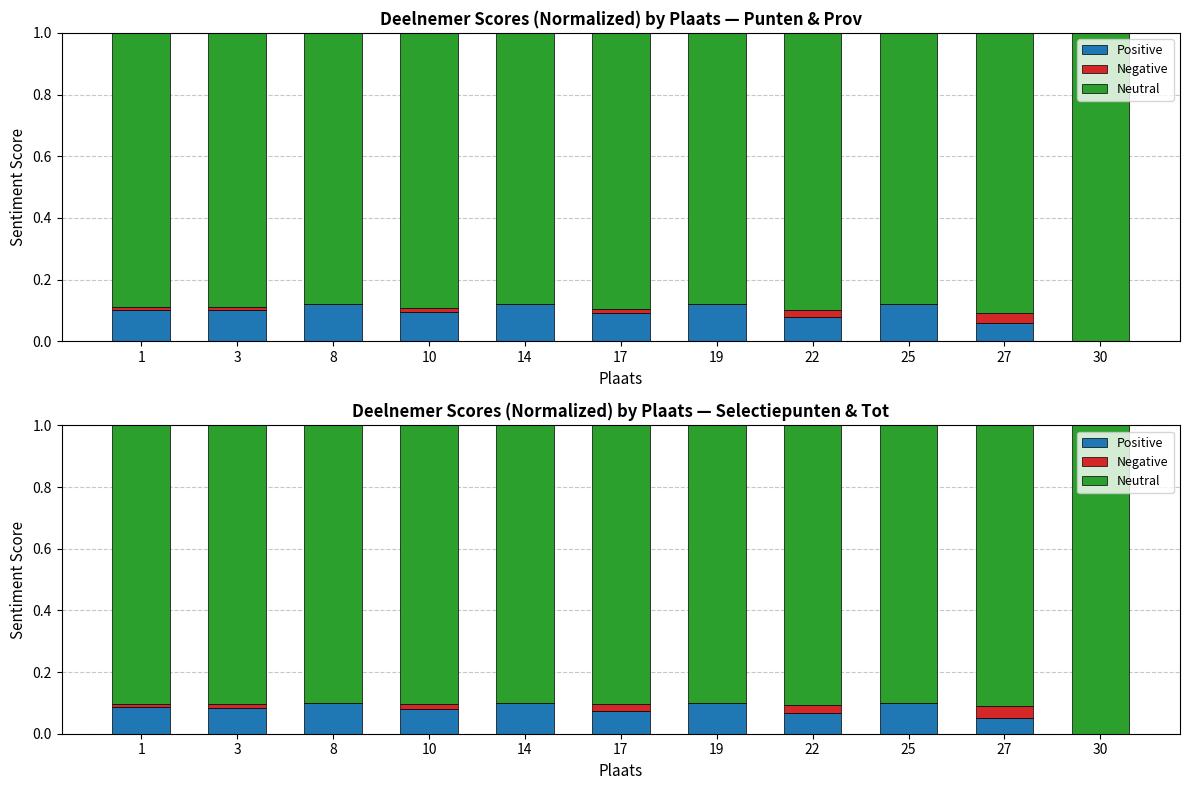

The value of Positive at 1 is 0.2. True or false?

False